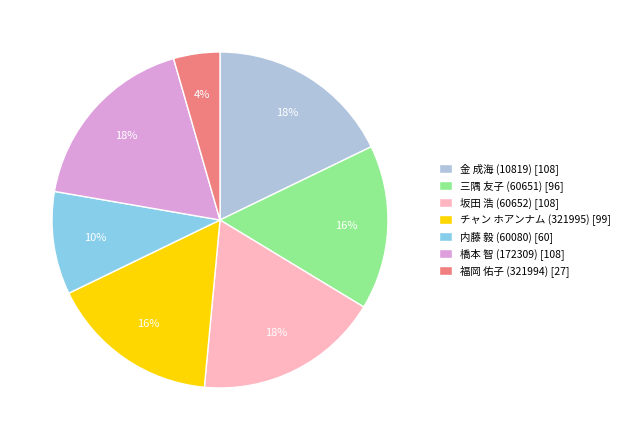

To the nearest percent, what is the average slice percentage?

14%